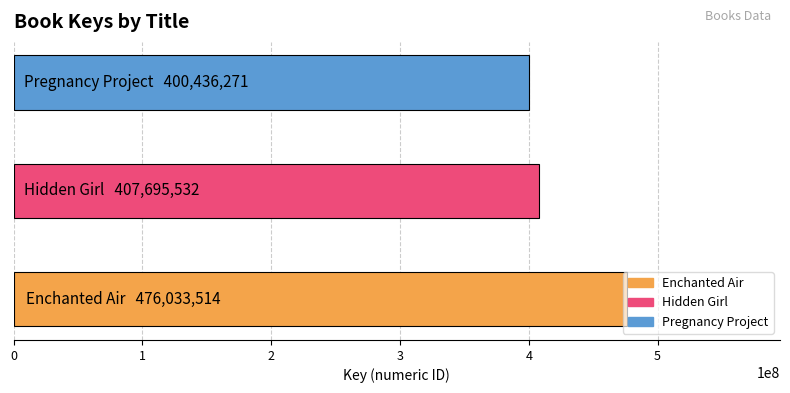

List the labels in order of value, smallest first.

Pregnancy Project, Hidden Girl, Enchanted Air